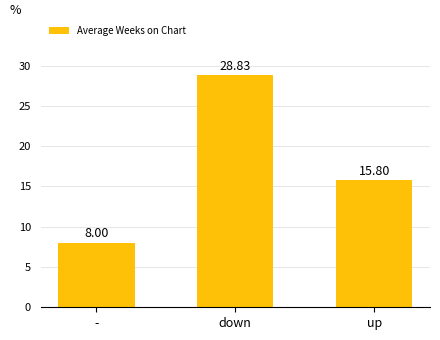

True or false: the data shows 8.0 at -.

True